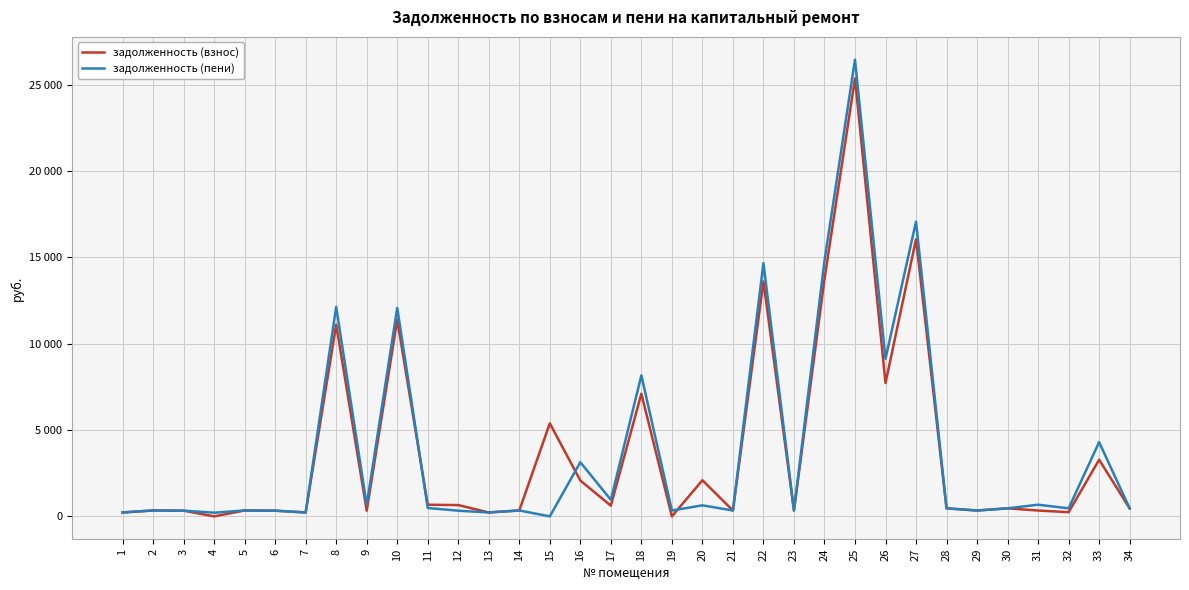

How many times do задолженность (взнос) and задолженность (пени) cross each other?

3